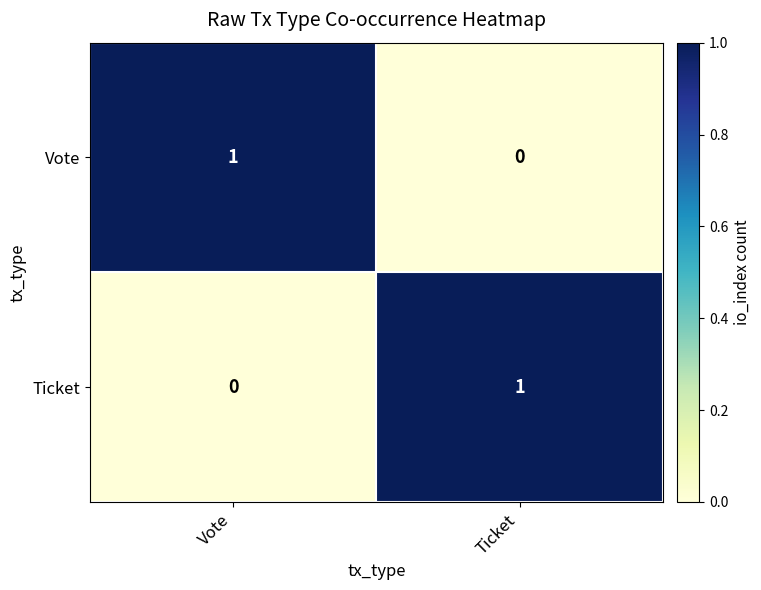

Is the value of Ticket at Vote greater than the value of Vote at Vote?

No